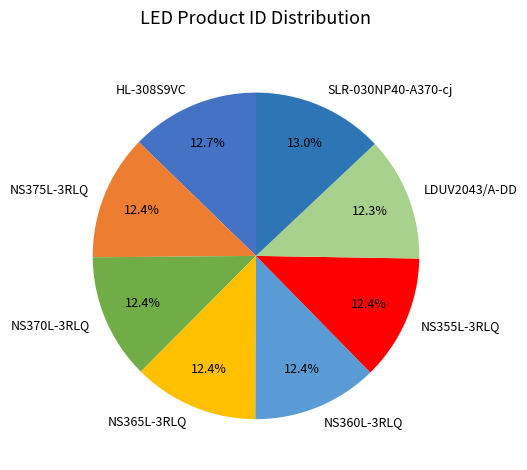

What percentage is the LDUV2043/A-DD slice, to the nearest percent?

12%